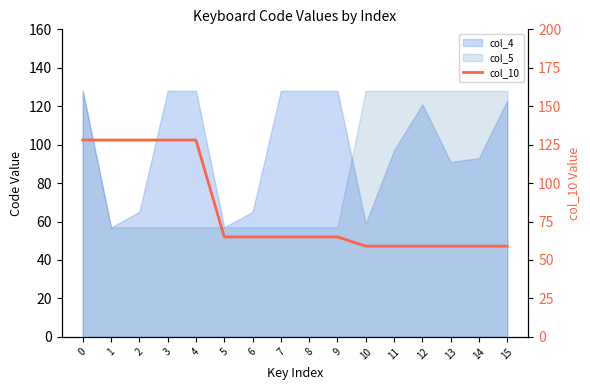

Reading right to left, extract all data points from this chart.

15=59	14=59	13=59	12=59	11=59	10=59	9=65	8=65	7=65	6=65	5=65	4=128	3=128	2=128	1=128	0=128